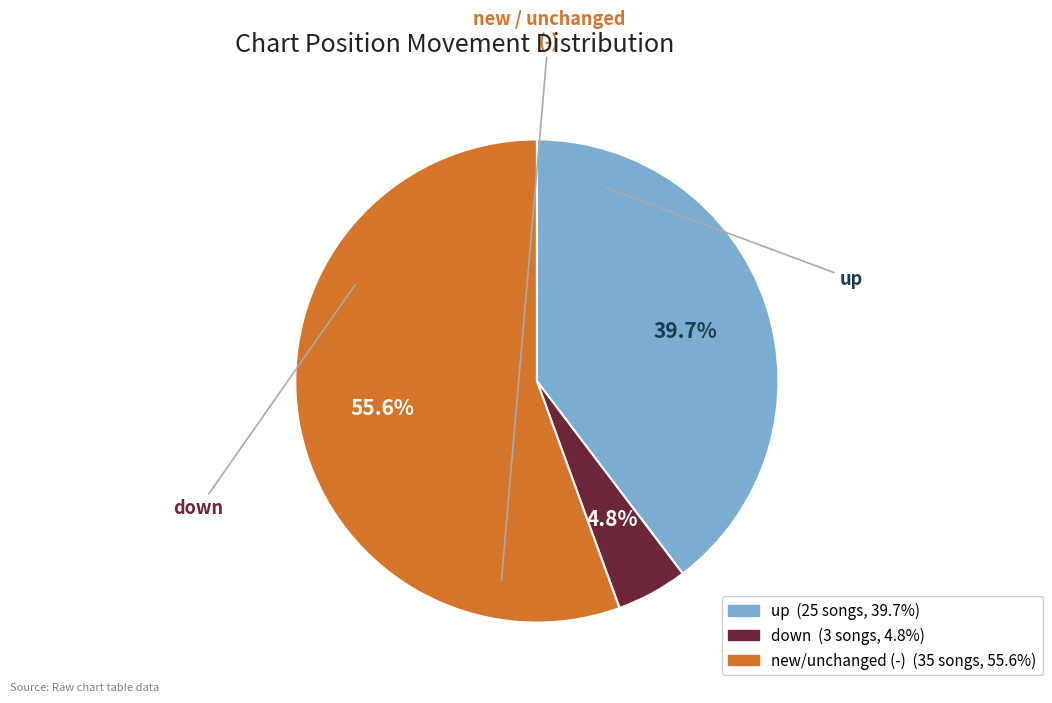

Does any single category account for the majority?

Yes